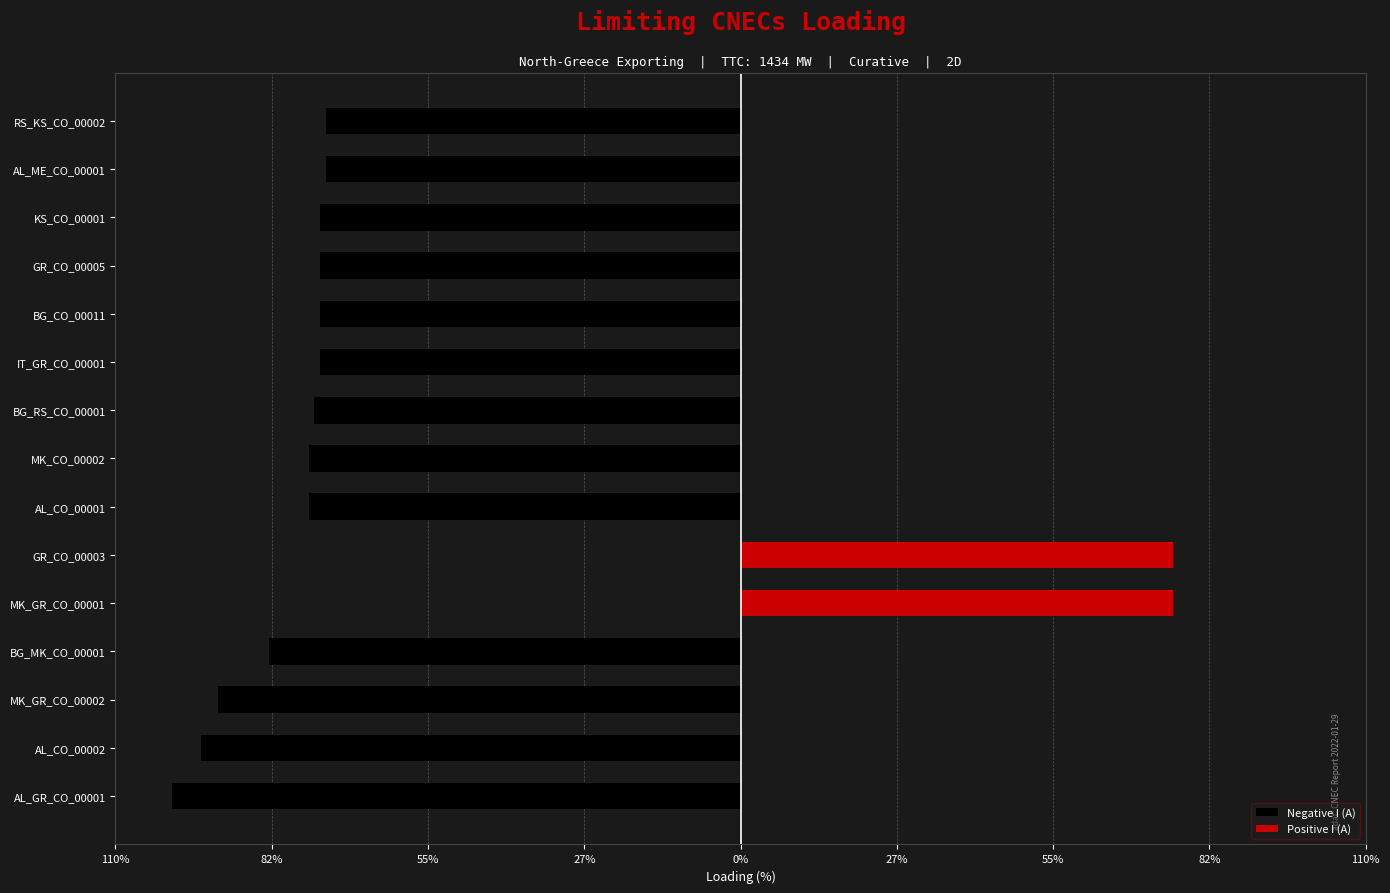

List the series in order of their peak value, lowest first.

Negative I (A), Positive I (A)